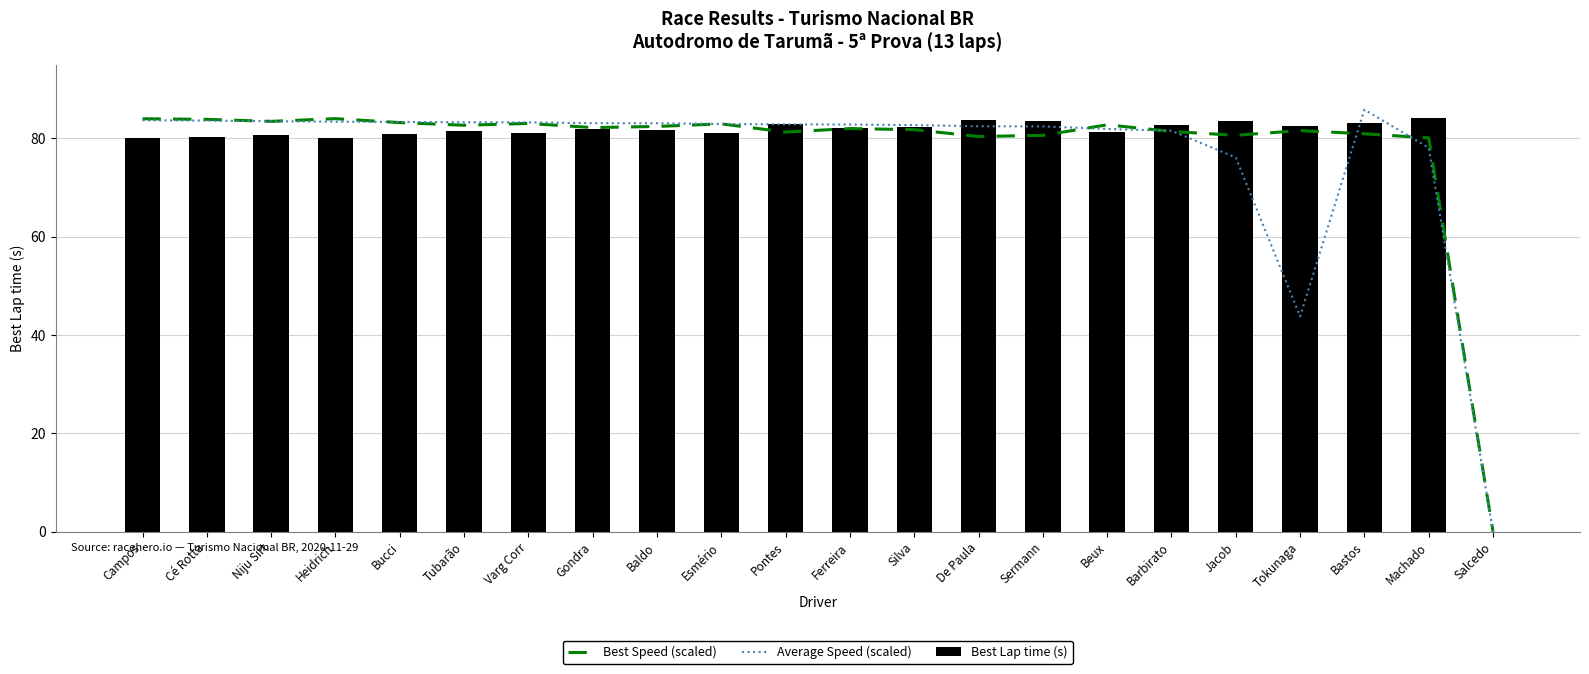

What position from the left is Pontes?

11